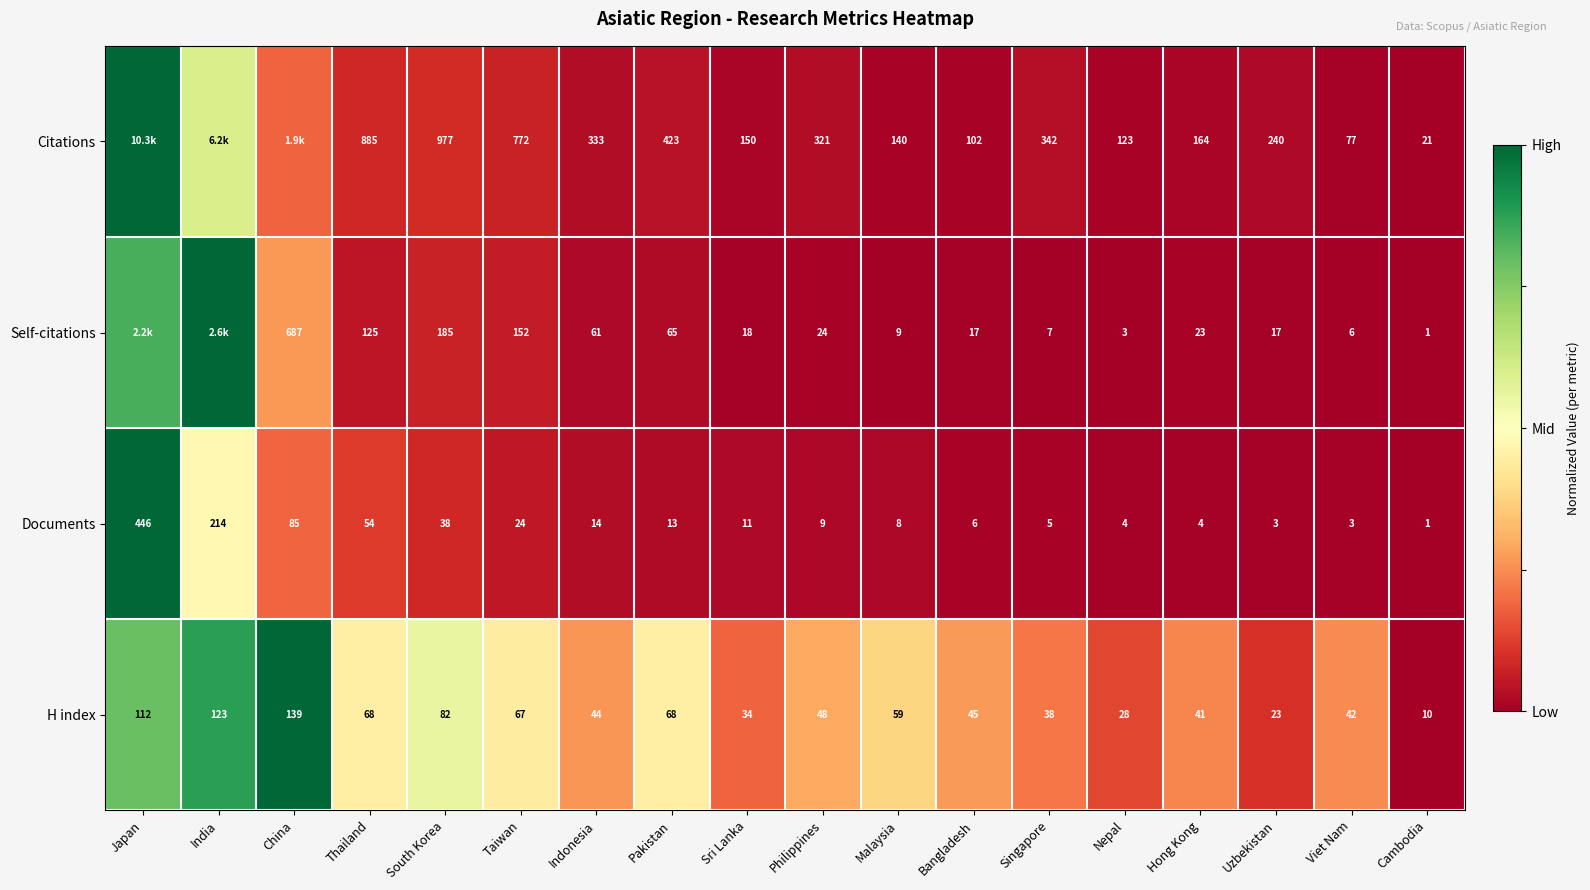

Between South Korea and Hong Kong, which series saw the biggest shift?

Citations